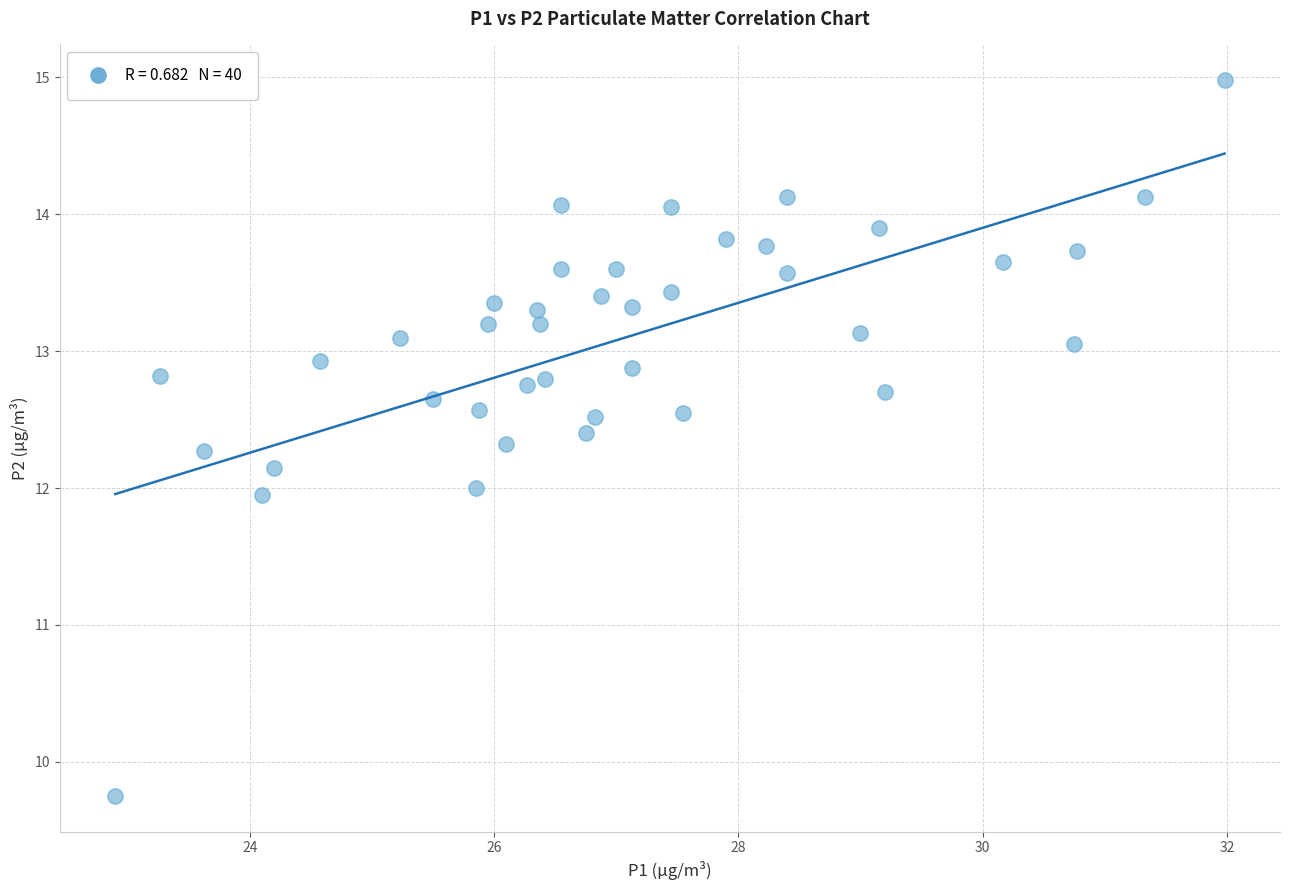

What is the range of X values (max minus min)?

9.1